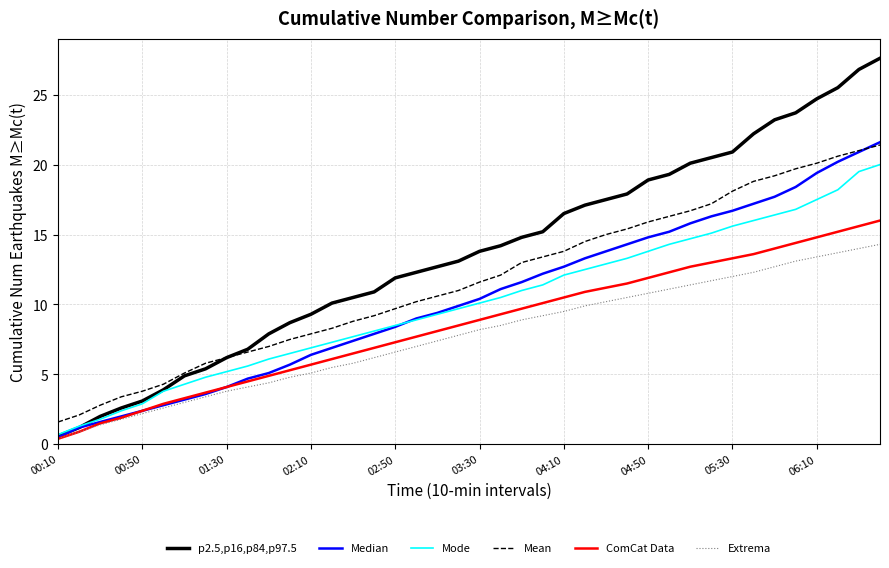

True or false: Mean and Extrema intersect in this chart.

False